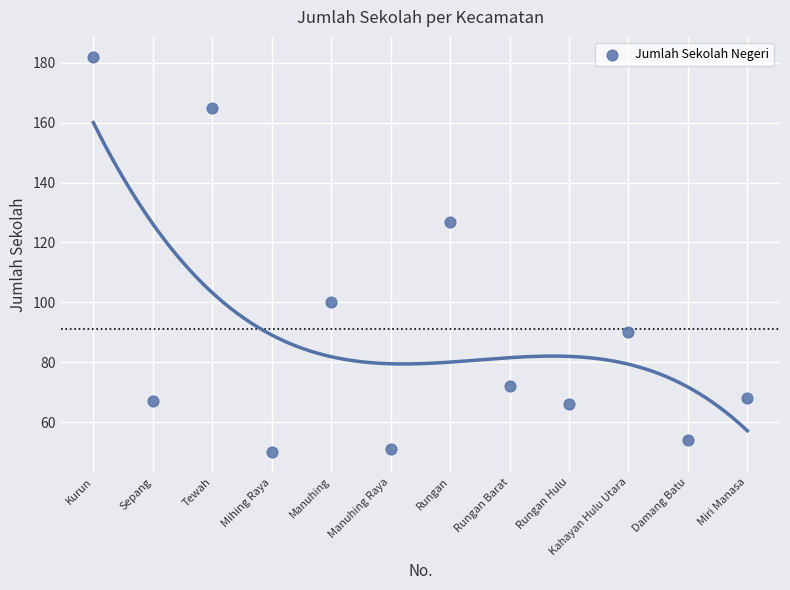

What Y value in the scatter plot is closest to 116?

127